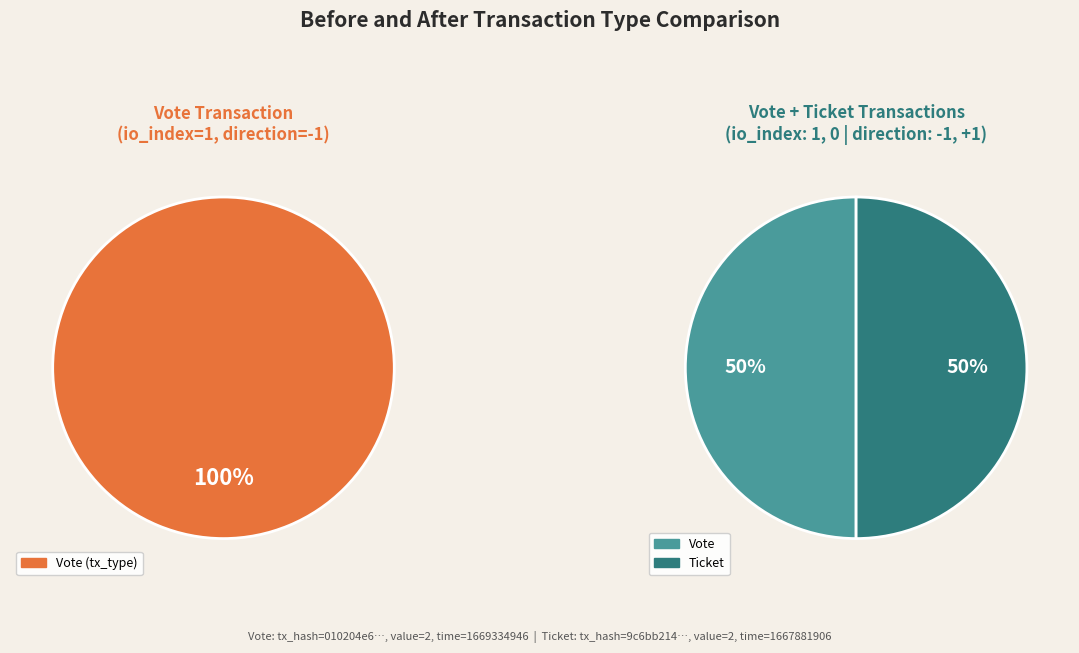

True or false: Ticket (io_index=0) accounts for 10% of the total.

False